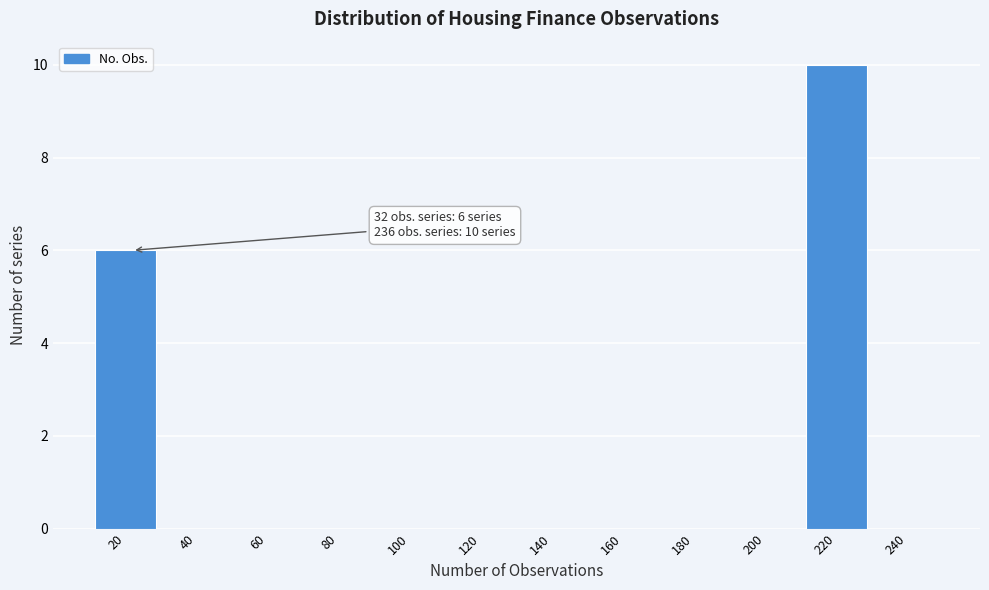

Reading left to right, what are all the values shown in this chart?

20=6	40=0	60=0	80=0	100=0	120=0	140=0	160=0	180=0	200=0	220=10	240=0